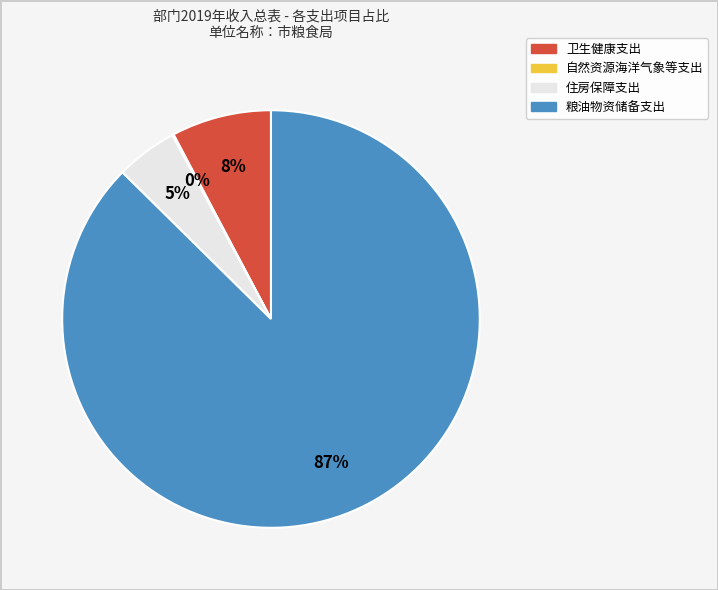

Does 住房保障支出 account for over 50% of the chart?

No